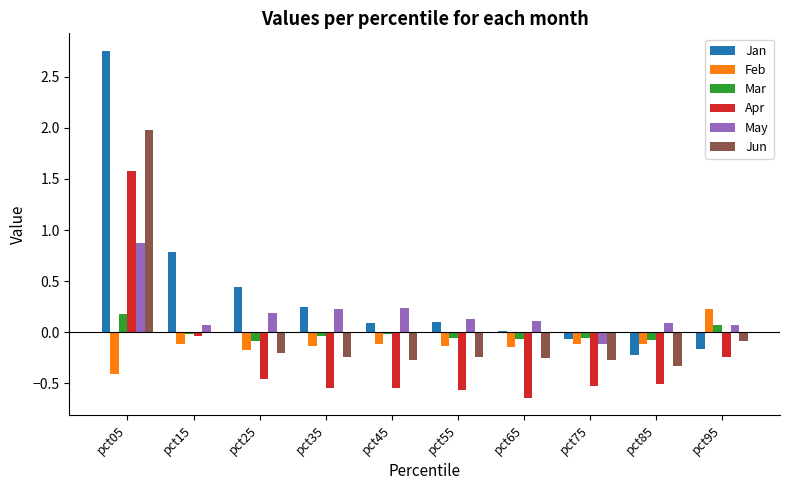

The Jun series shows -0.3 at pct85. True or false?

True